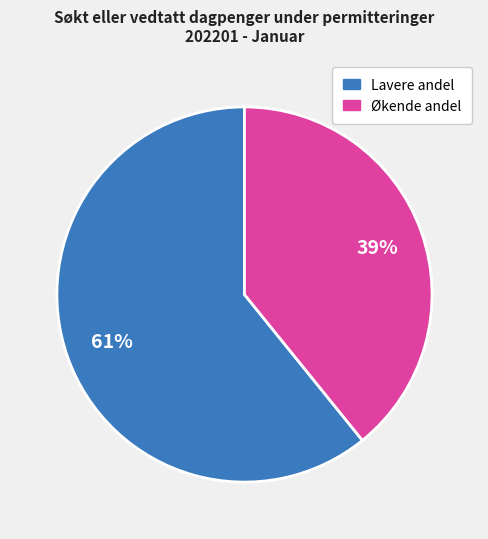

To the nearest percent, what is the average slice percentage?

50%